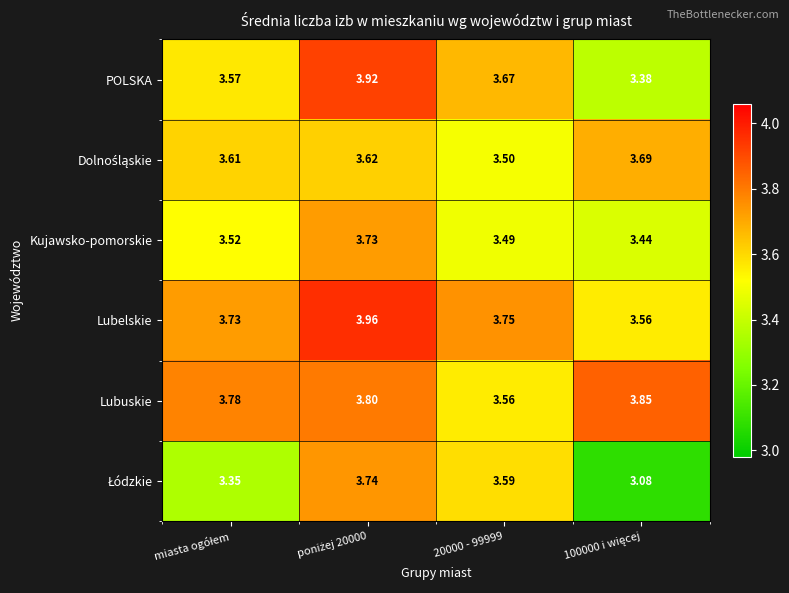

How many distinct data groups are displayed?

6